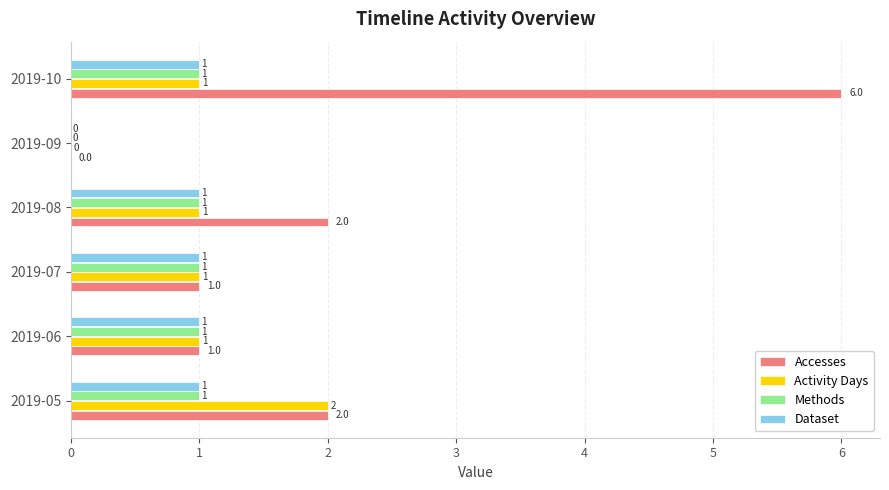

At which category is the sum across all series the highest?

2019-10